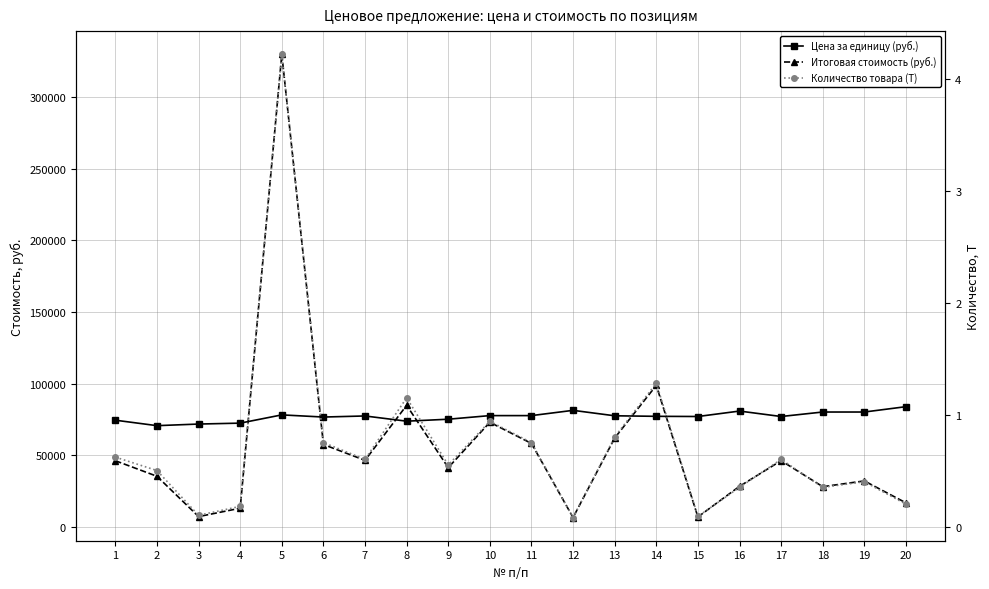

What is the spread (max minus min) of values at 14?

98767.4